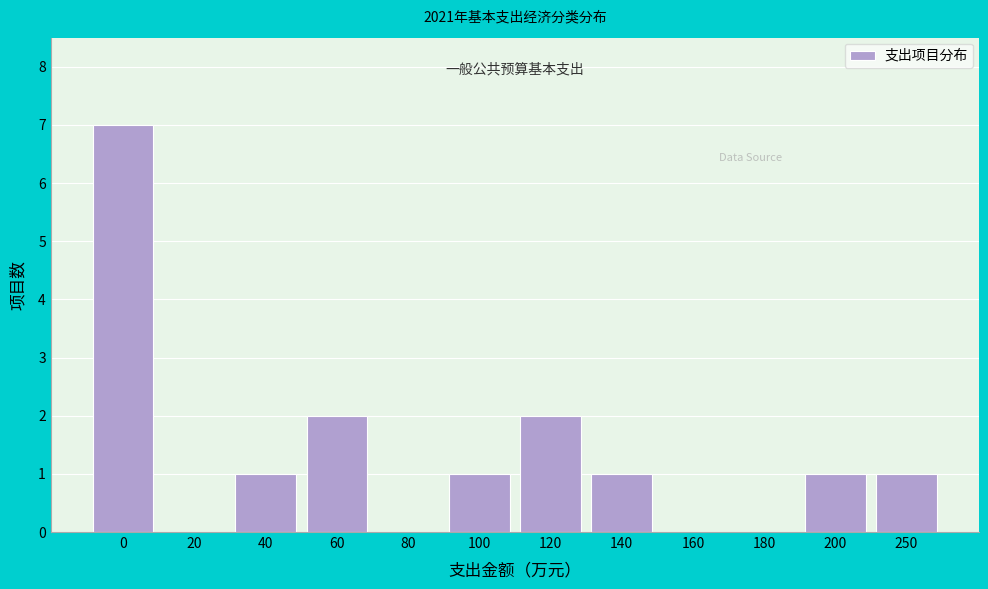

Reading left to right, what are all the values shown in this chart?

0=7	20=0	40=1	60=2	80=0	100=1	120=2	140=1	160=0	180=0	200=1	250=1